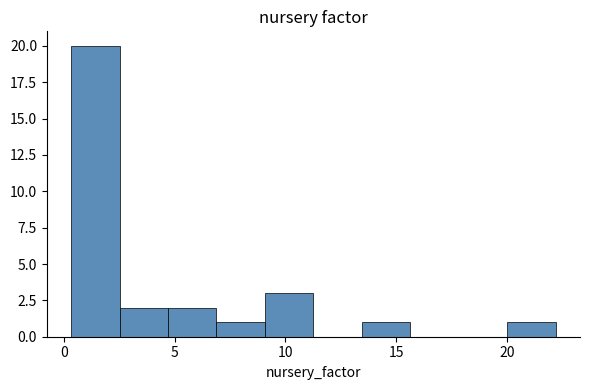

Reading left to right, list every bar in this chart as the range it spans on the x-axis followed by its height. Neither the bar edges nor the heights are printed on the chart, so give them approximately, as read against the axes.

0.5 to 2.5: 20
2.5 to 4.5: 2
4.5 to 7.0: 2
7.0 to 9.0: 1
9.0 to 11.5: 3
11.5 to 13.5: 0
13.5 to 15.5: 1
15.5 to 18.0: 0
18.0 to 20.0: 0
20.0 to 22.0: 1